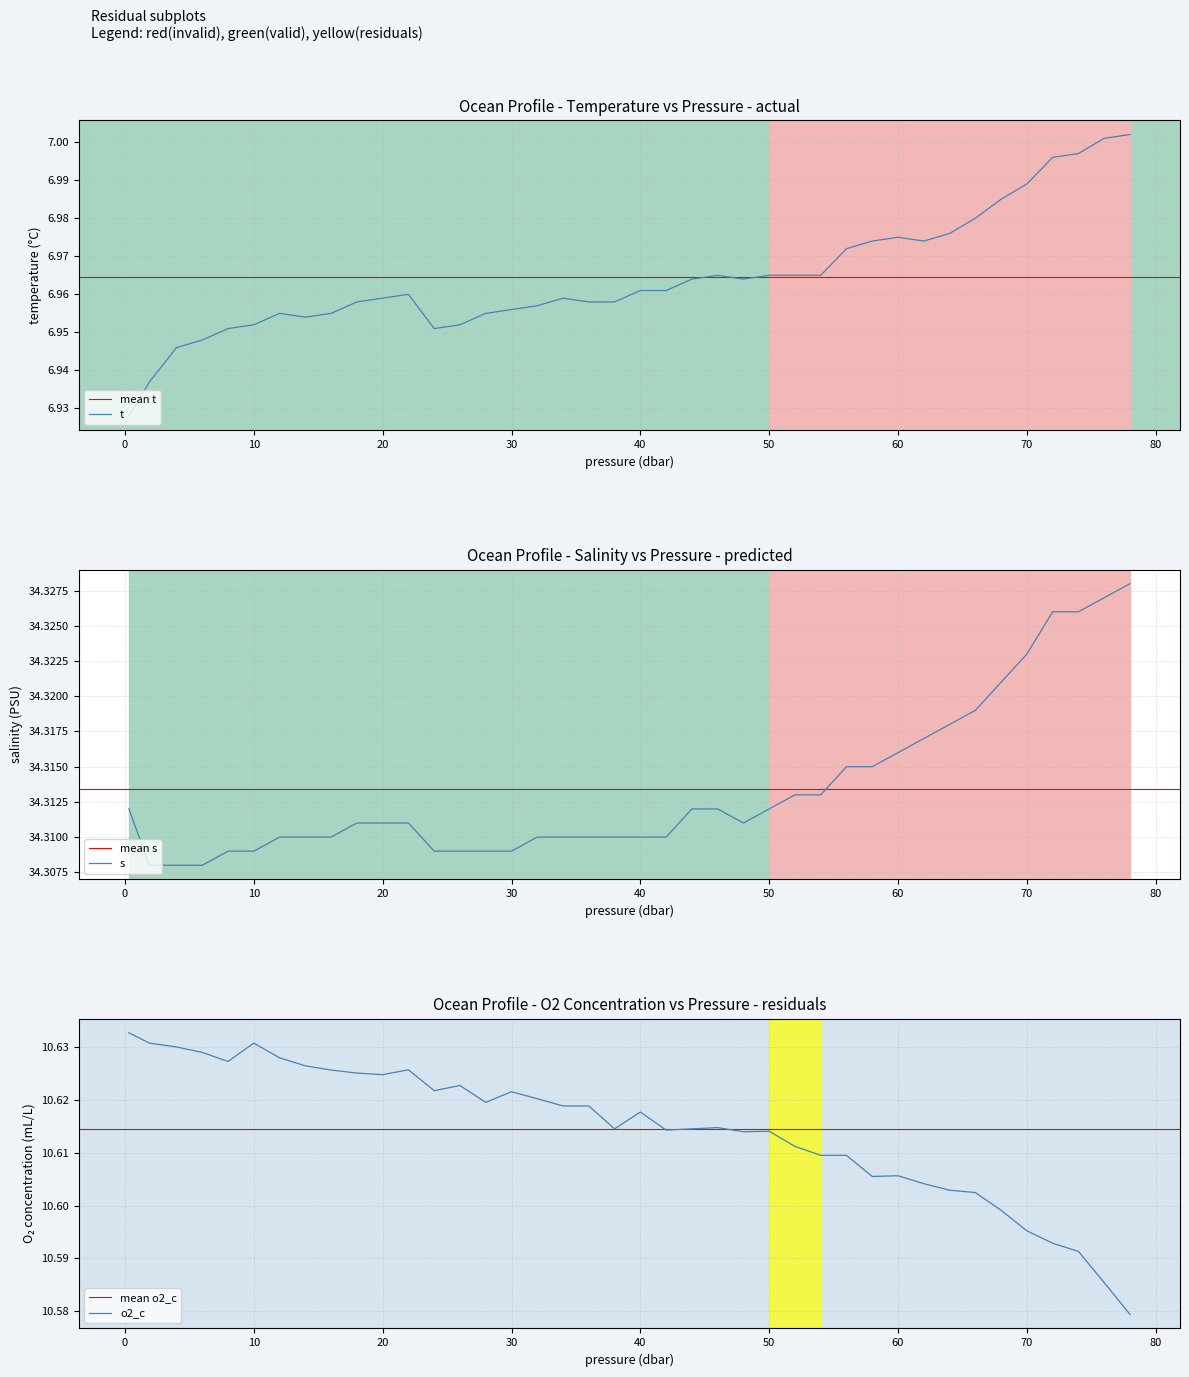

What is the label of the 5th point from the right?

70.0